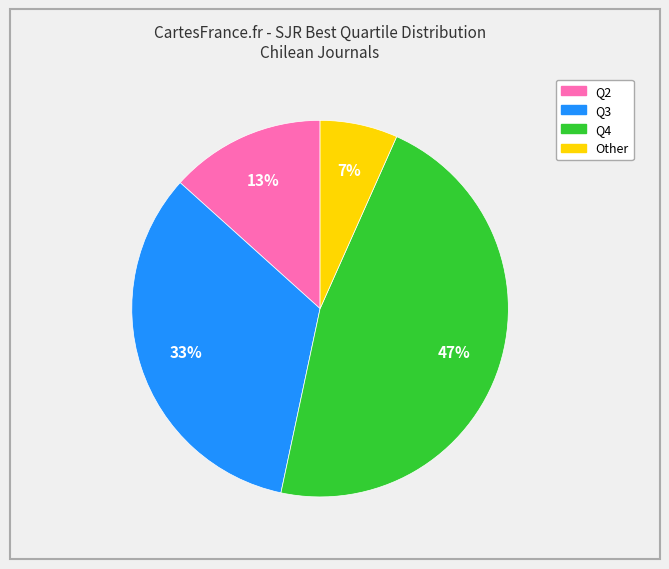

Which slice is the largest?

Q4